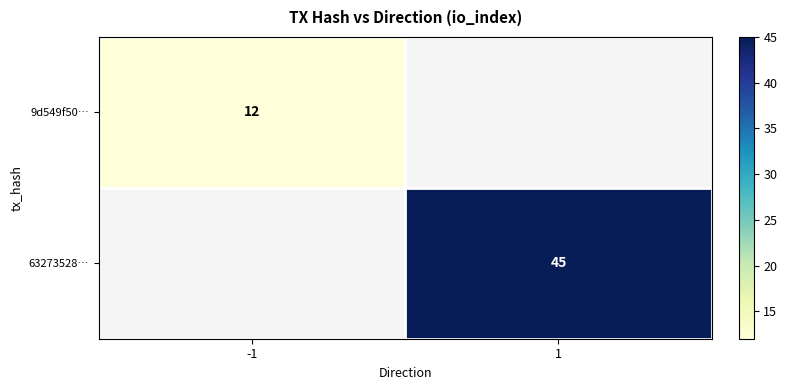

Is it true that 9d549f50… equals 12 at -1?

True